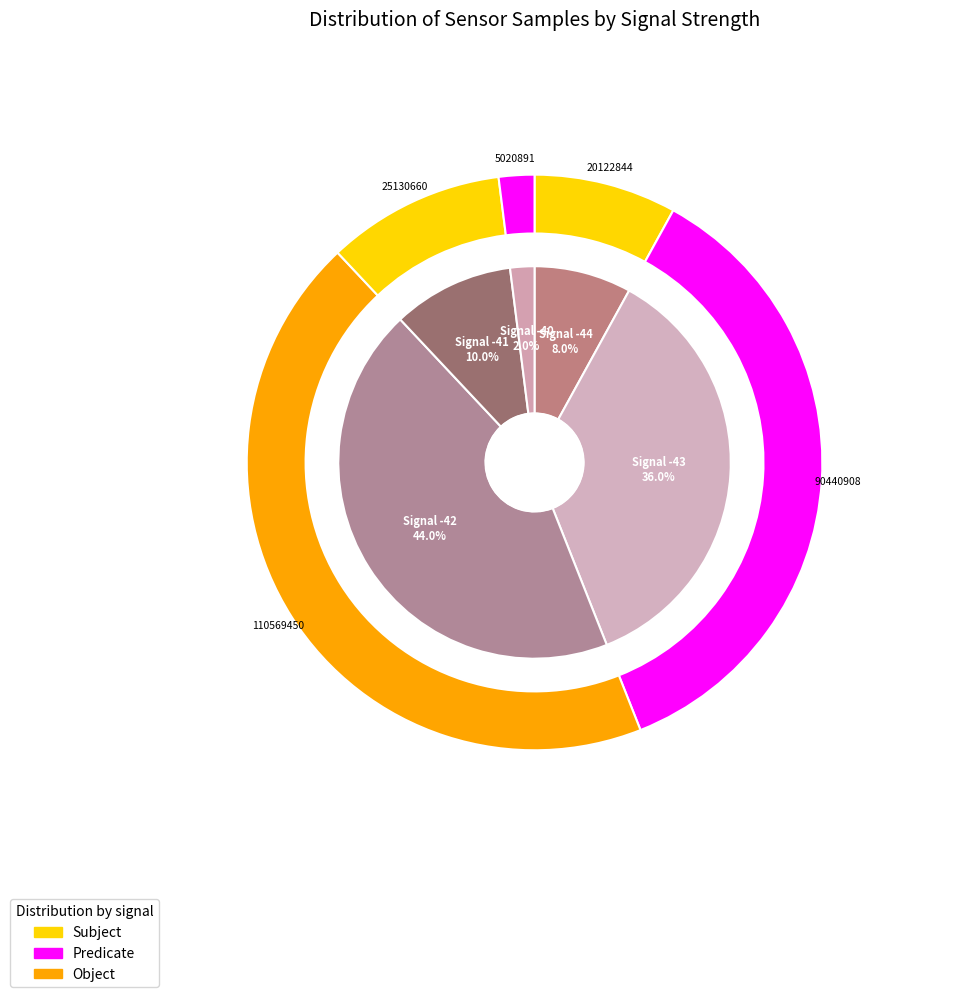

Count the number of slices in the pie.

7